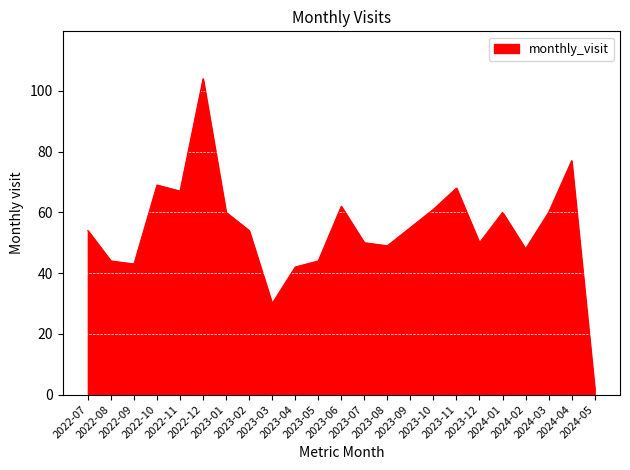

True or false: the data shows 41 at 2024-04.

False